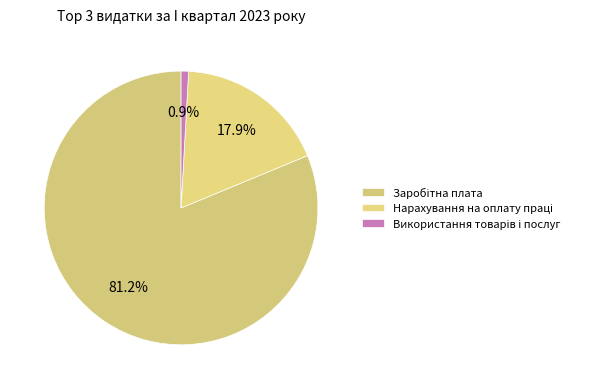

True or false: Заробітна плата accounts for 81% of the total.

True